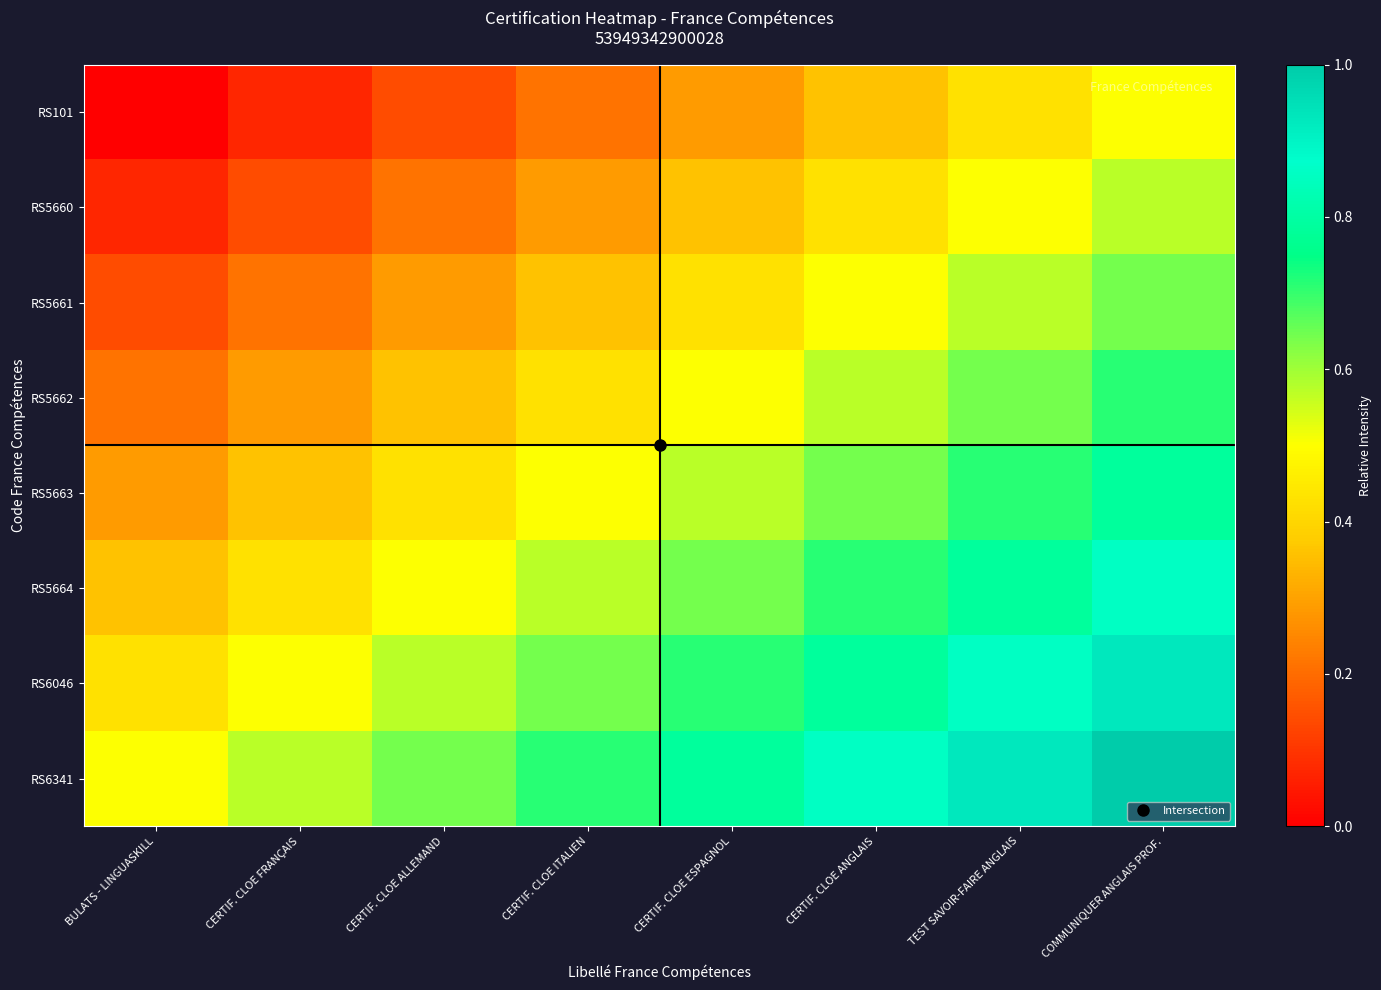

At BULATS - LINGUASKILL, list the series in order from smallest to largest.

RS101, RS5660, RS5661, RS5662, RS5663, RS5664, RS6046, RS6341